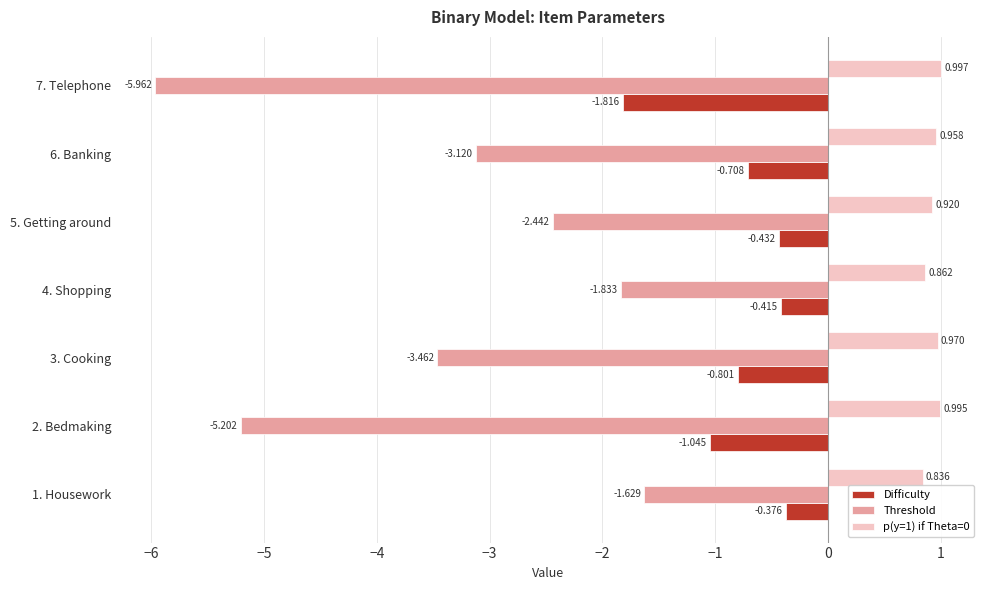

Which series has the widest spread of values?

Threshold